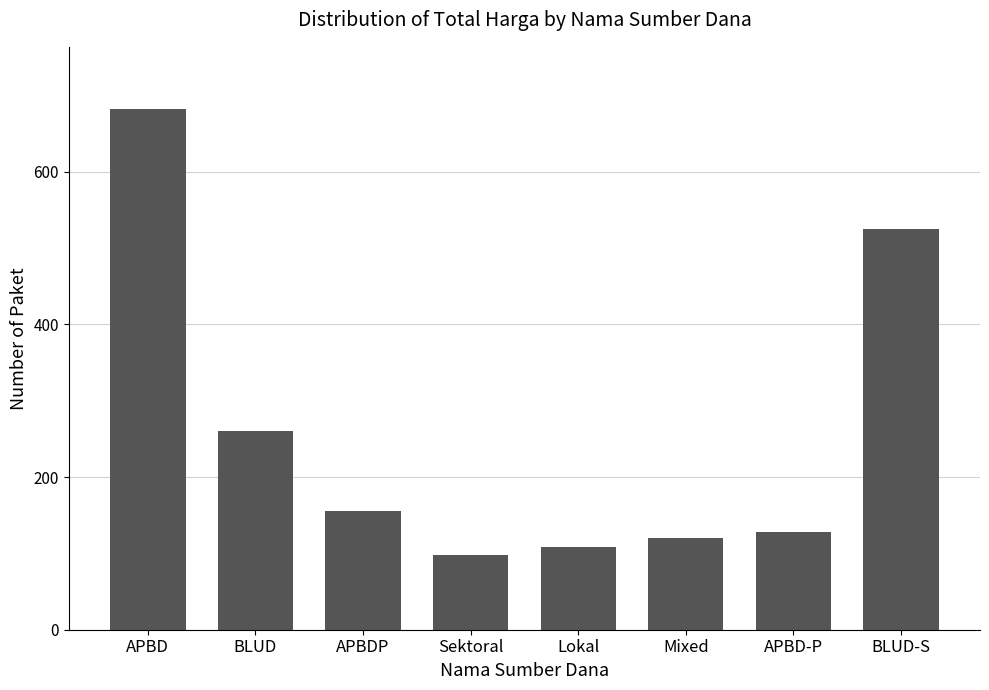

At which label does the data first exceed 155?

APBD